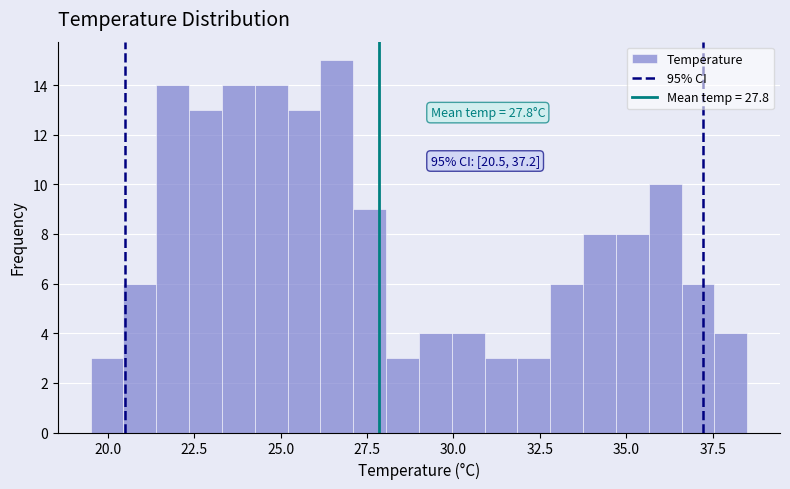

Around what value on the x-axis is the tallest bar? Give the approximate position of its centre, as read against the axis.

26.5